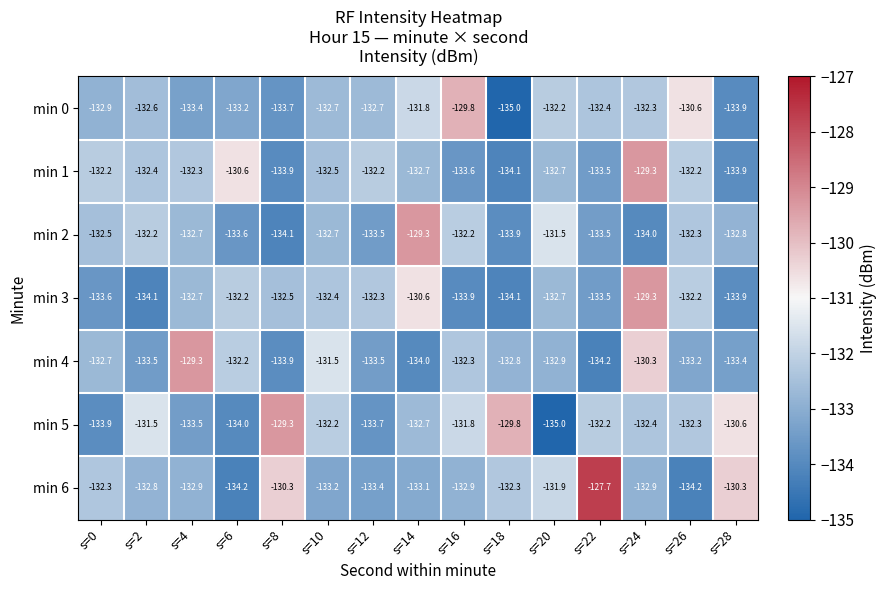

What is the sum of all min 3 values?

-1990.0